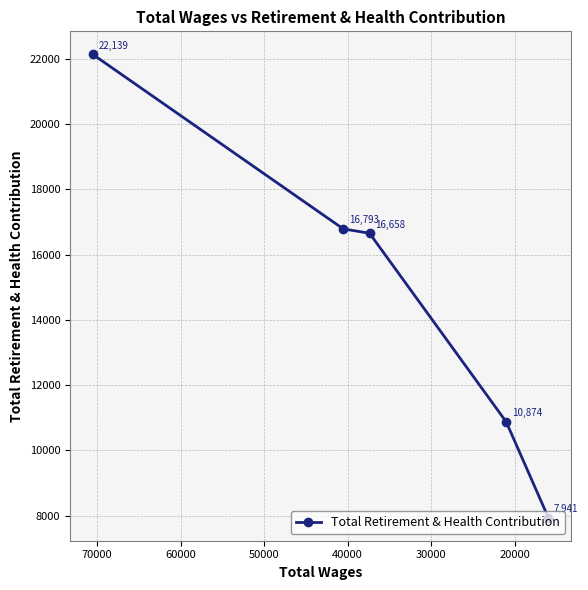

Reading left to right, what are all the values shown in this chart?

22139	16793	16658	10874	7941